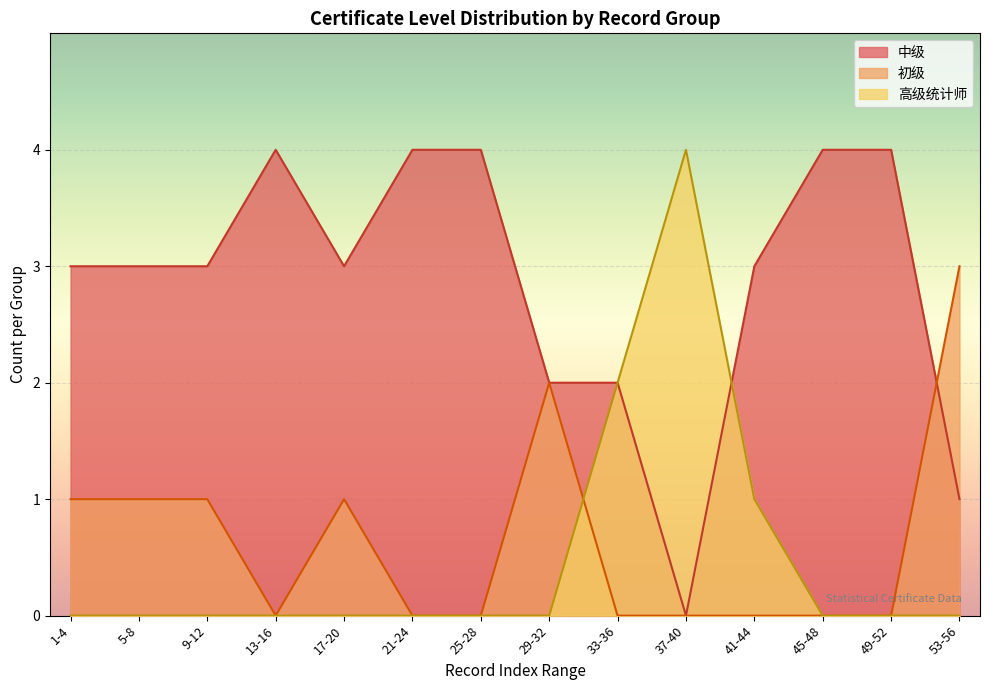

What position from the left is 33-36?

9